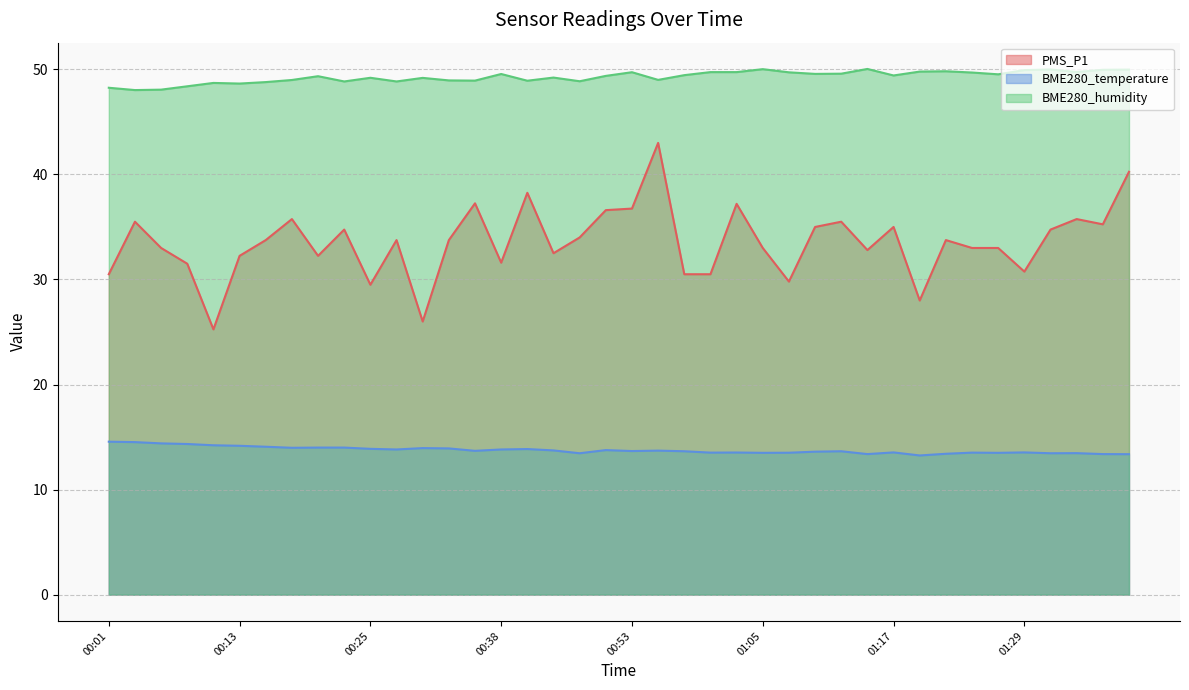

Where is PMS_P1 nearest to the value 34?

00:45